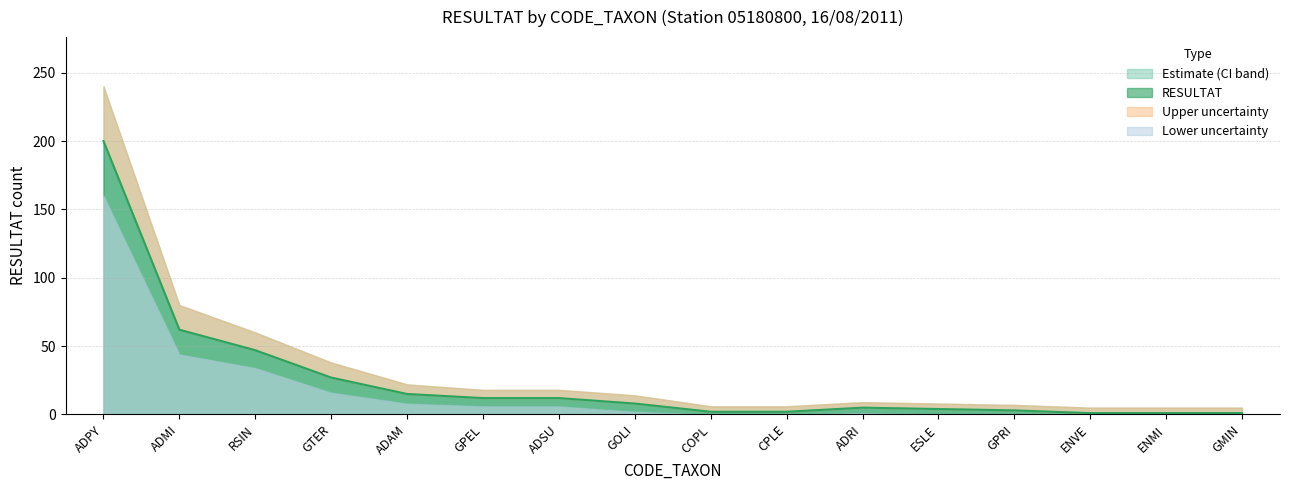

The value of Upper_CI at COPL is 1. True or false?

False